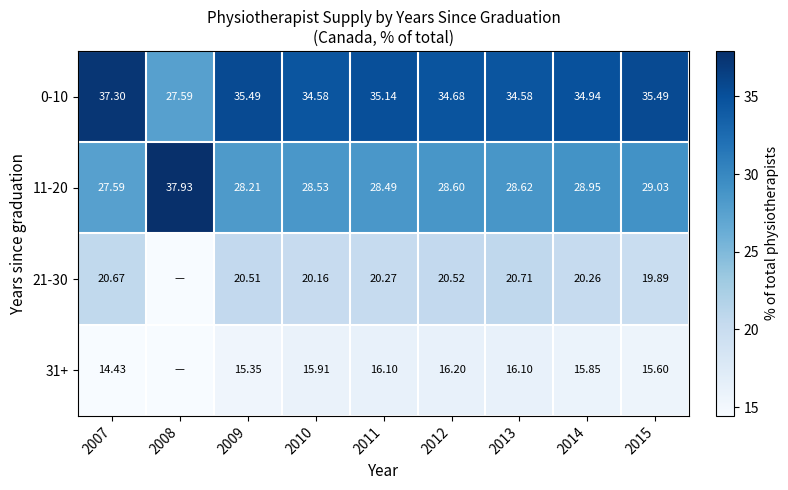

Is the value of 21-30 at 2010 greater than the value of 31+ at 2012?

Yes